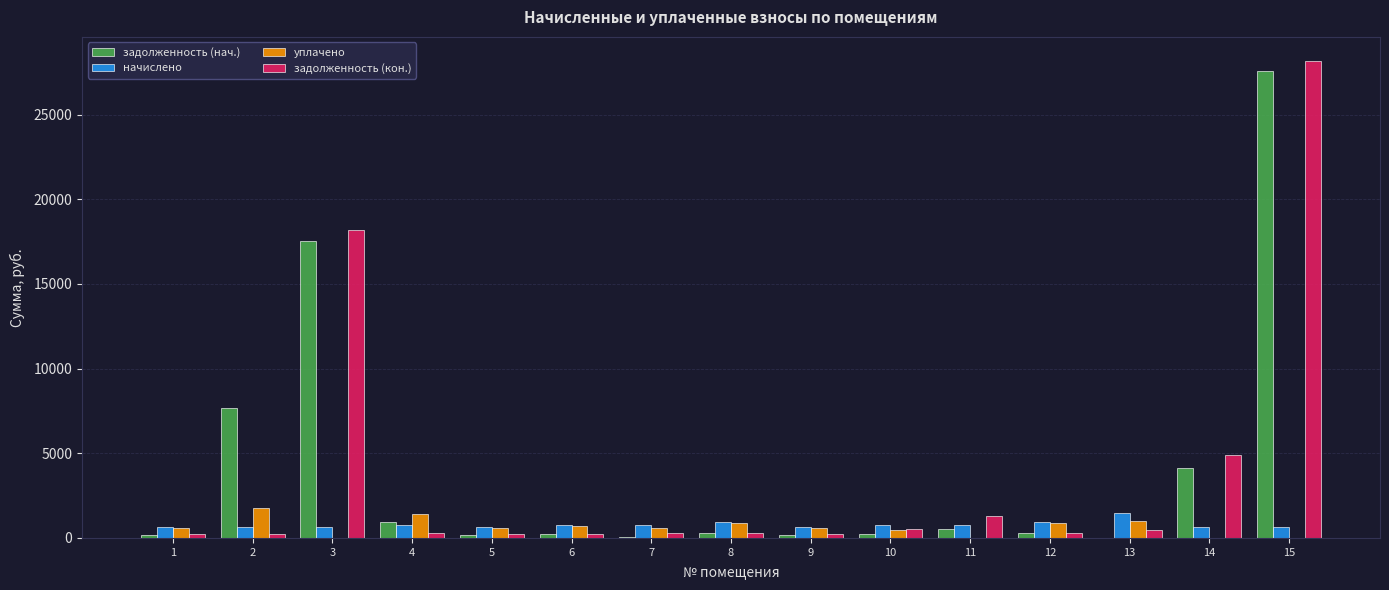

Which series changed the most between 3 and 4?

задолженность (кон.)